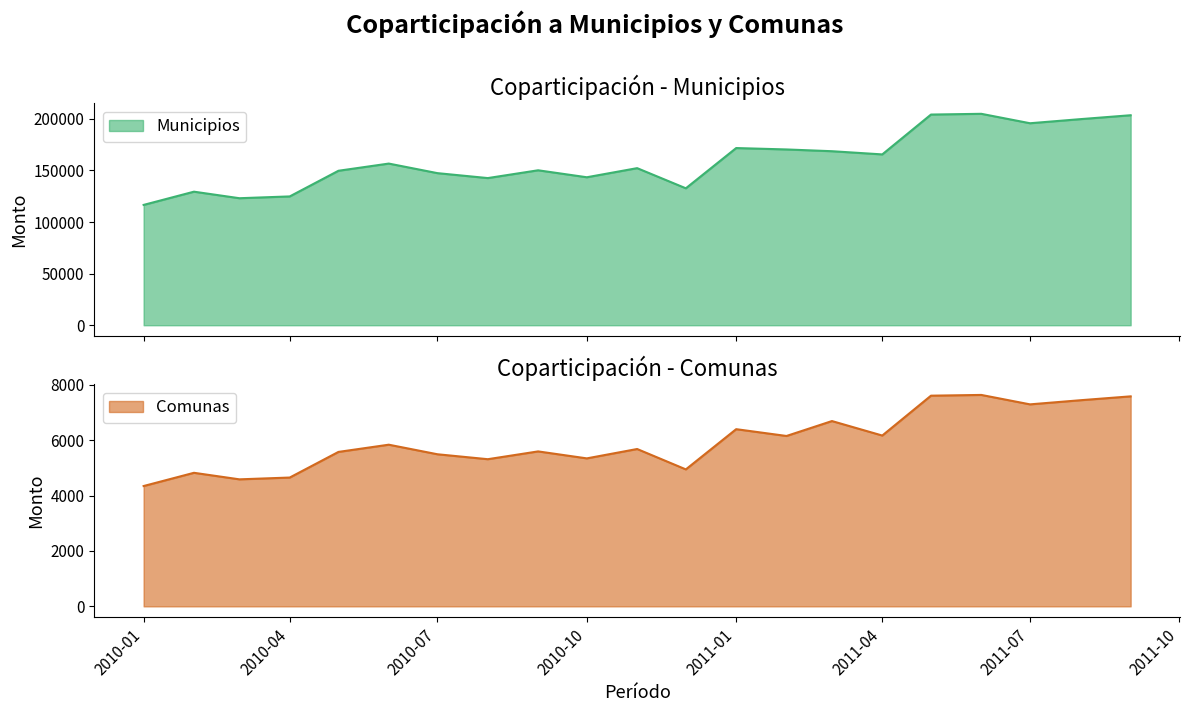

What is the spread (max minus min) of values at 2010-04?

120213.2